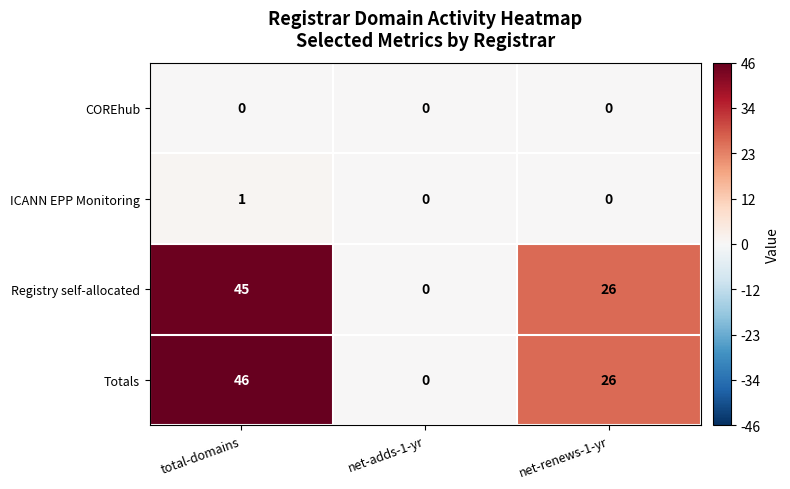

Rank the series by their maximum value, from lowest to highest.

COREhub, ICANN EPP Monitoring, Registry self-allocated, Totals